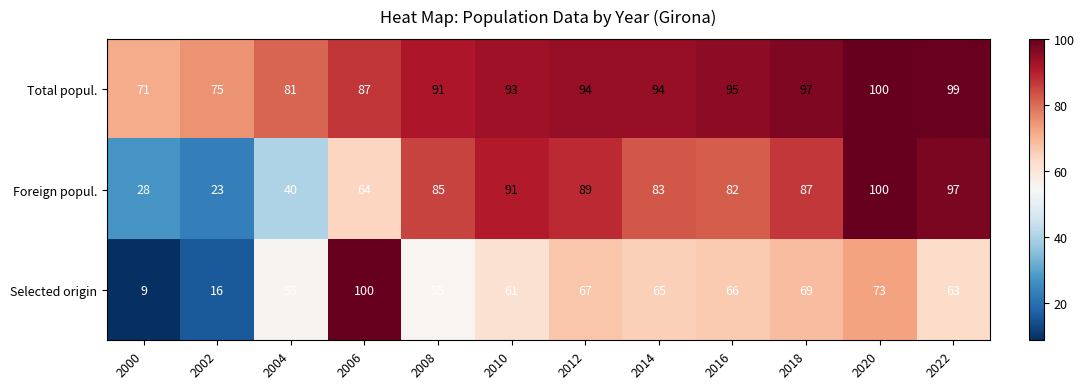

What value does the Total popul. series have at 2002, to the nearest 5?

75